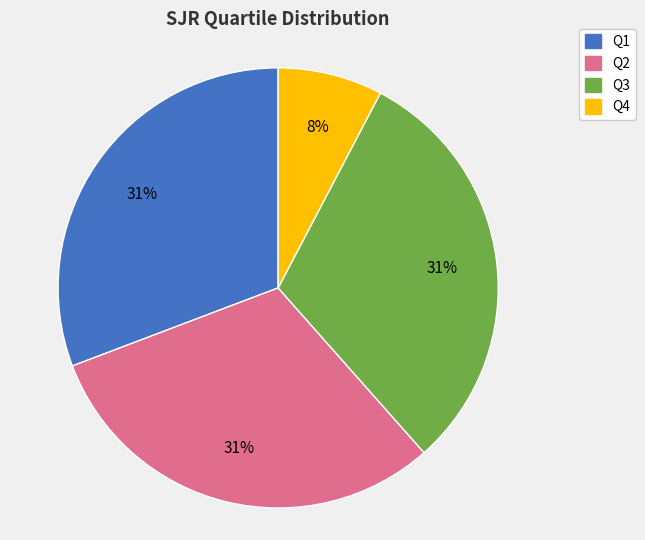

Approximately how many times larger is the value at Q2 compared to Q1?

1.0